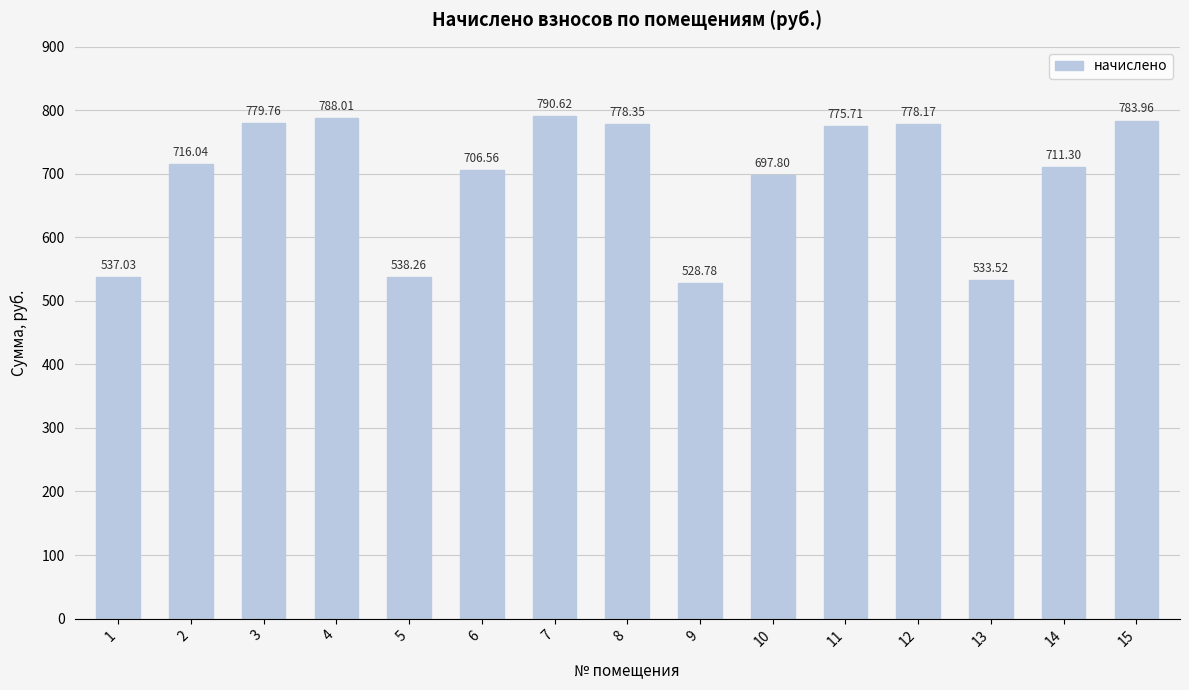

At which category does the chart reach its peak across all series?

7